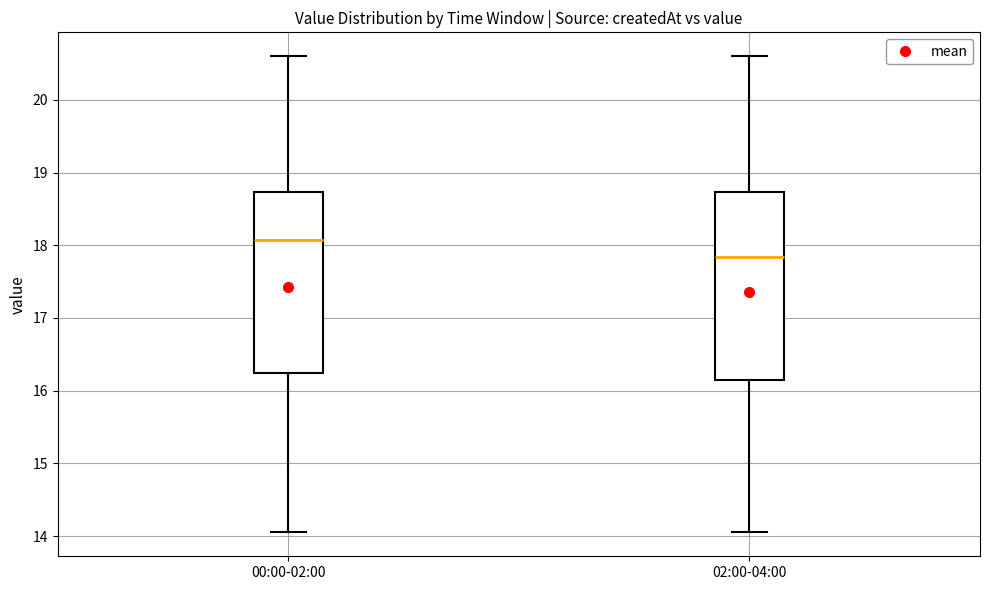

Reading left to right, transcribe this box plot: for each box, give where its median line is, the range the box spans, and where its two whiskers end, as read against the y-axis. The values are not printed on the chart, so give them approximately, as read against the axis.

00:00-02:00: median 18.1, box 16.2 to 18.7, whiskers 14.1 to 20.6
02:00-04:00: median 17.8, box 16.1 to 18.7, whiskers 14.1 to 20.6